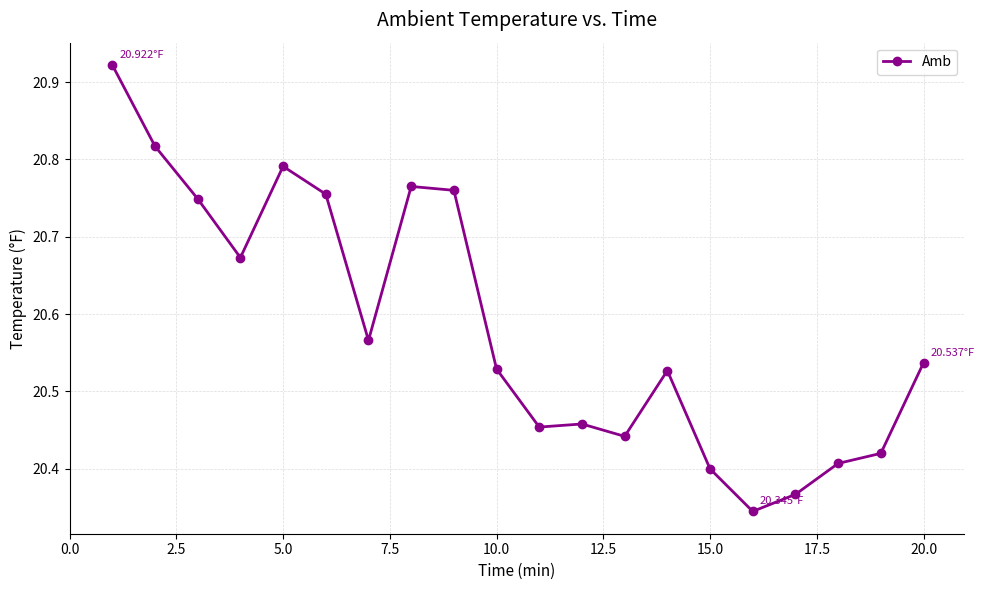

What is the difference between the maximum and minimum values?

0.6